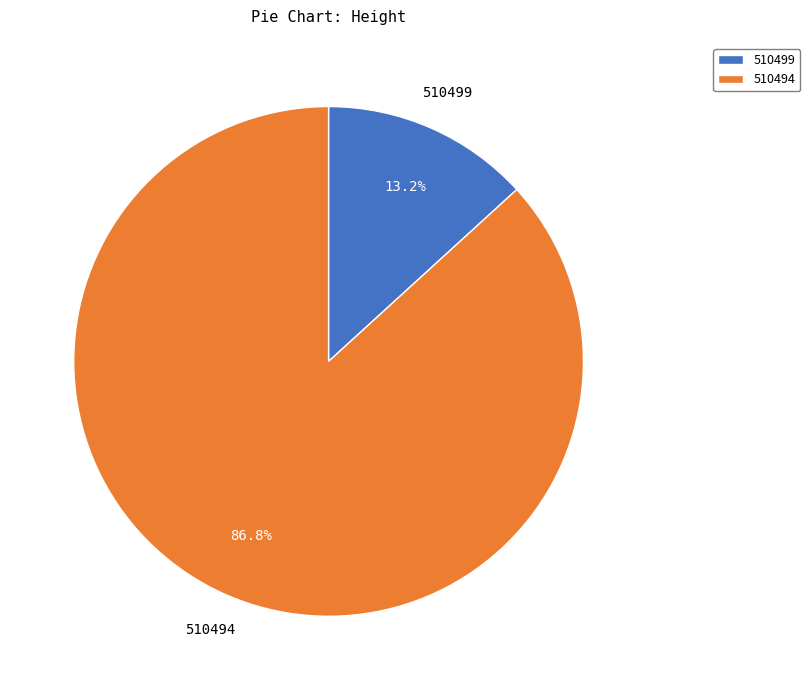

Does 510494 account for over 50% of the chart?

Yes